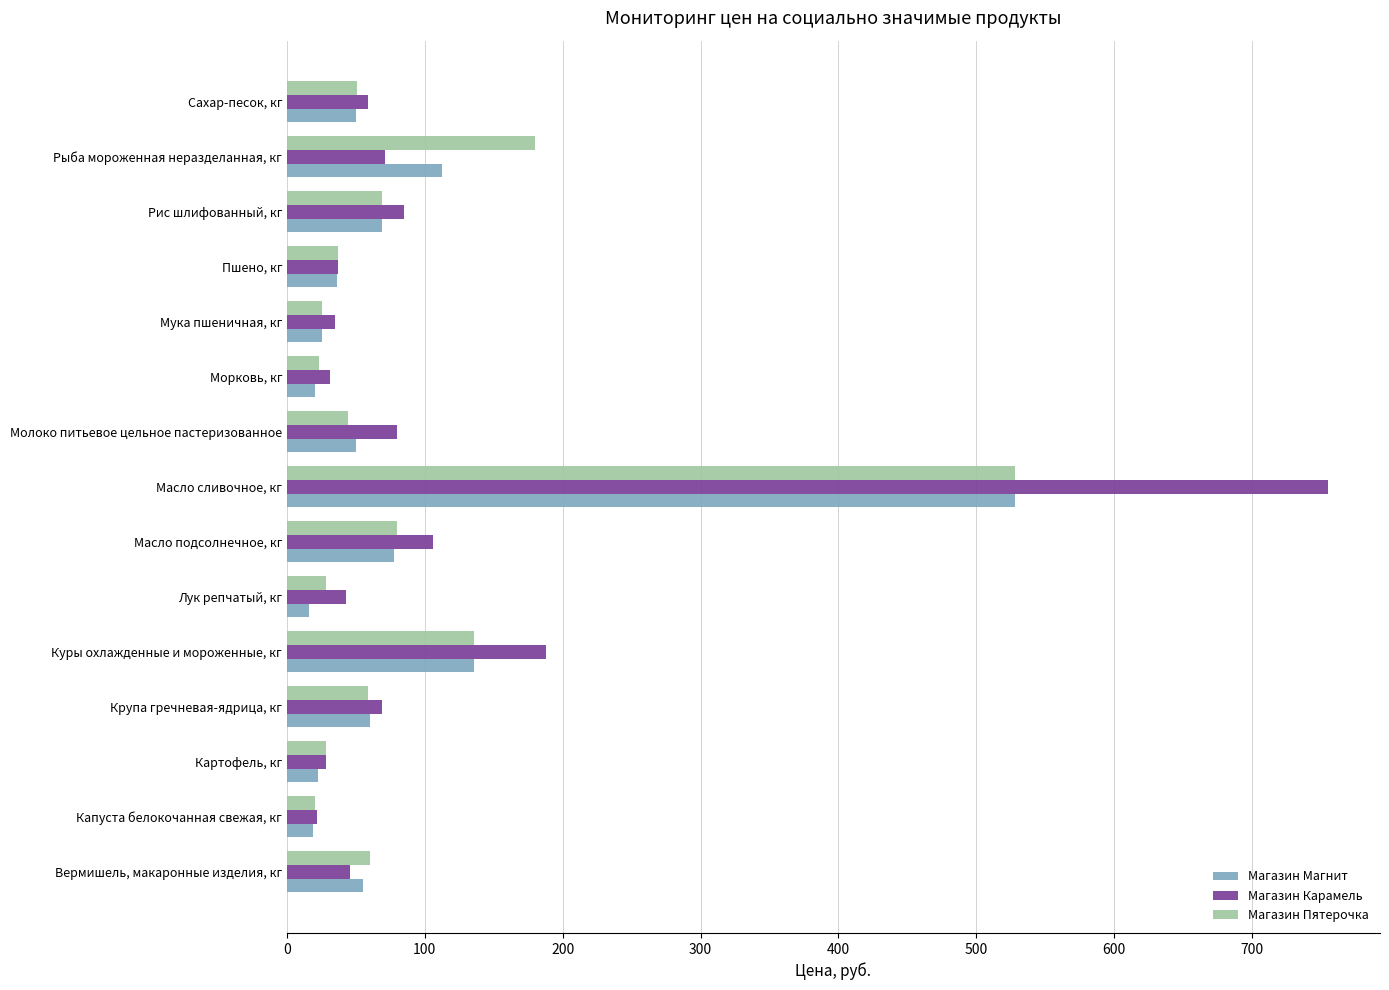

Which category has the highest value across all series?

Масло сливочное, кг